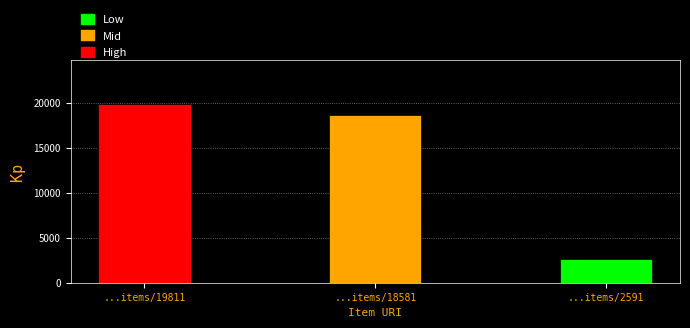

The chart shows a value of 18581 at ...items/18581. True or false?

True